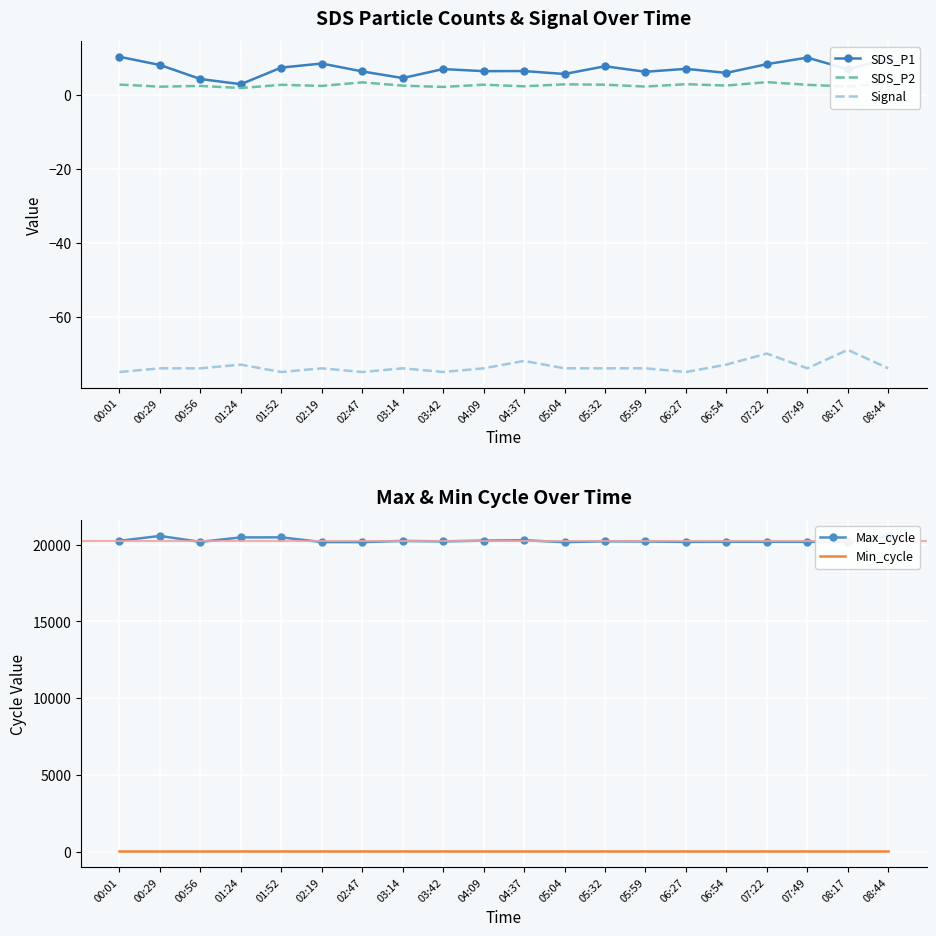

Which series has the widest spread of values?

Max_cycle